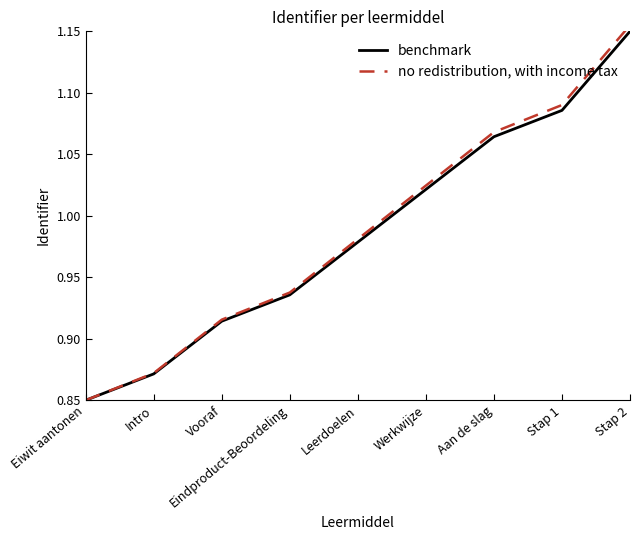

Which has a higher value, Intro or Werkwijze?

Werkwijze